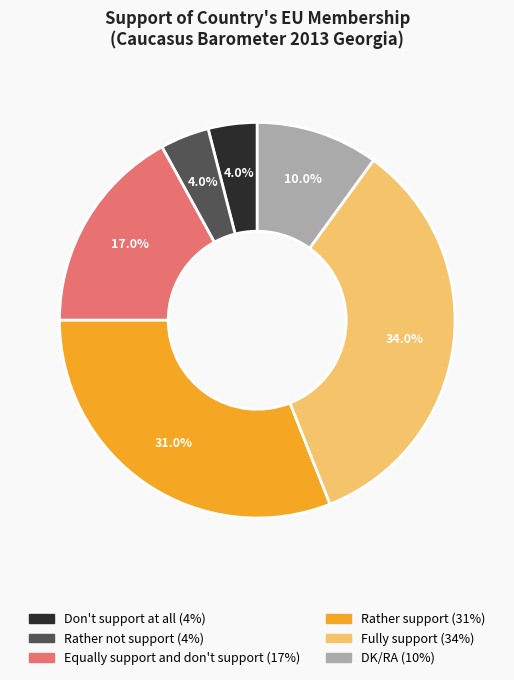

What is the largest slice in the pie chart?

Fully support